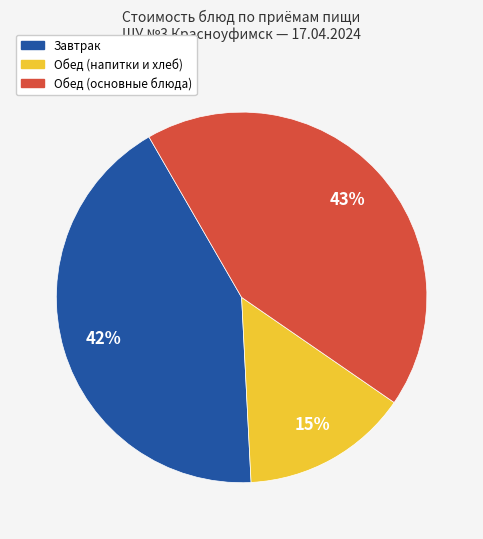

To the nearest percent, what is the difference between the largest and smallest slice percentages?

28%